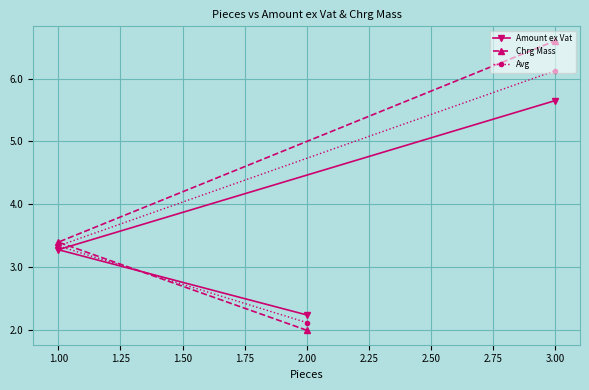

How many lines are shown in the chart?

3